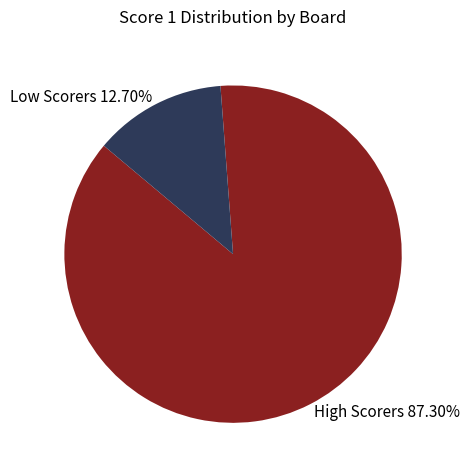

Combined, do High Scorers 87.30% and Low Scorers 12.70% account for over 50%?

Yes